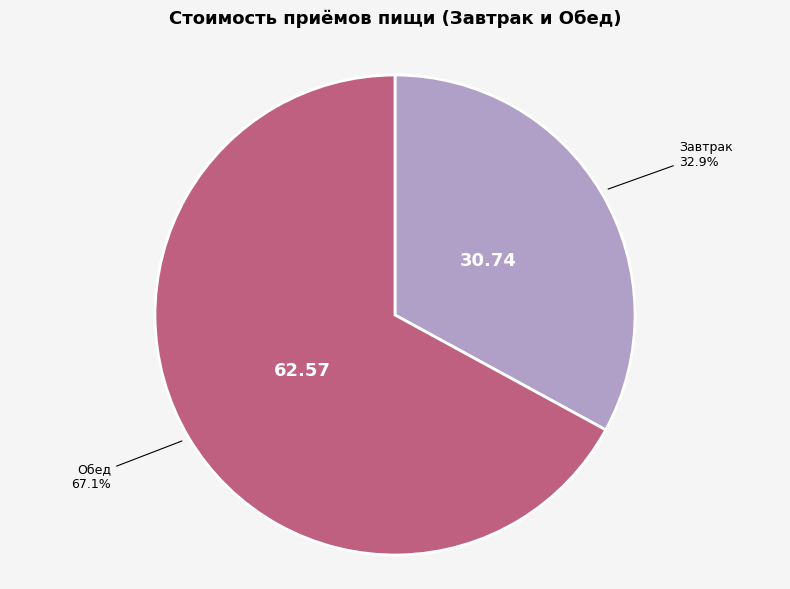

Which has a higher value, Завтрак or Обед?

Обед